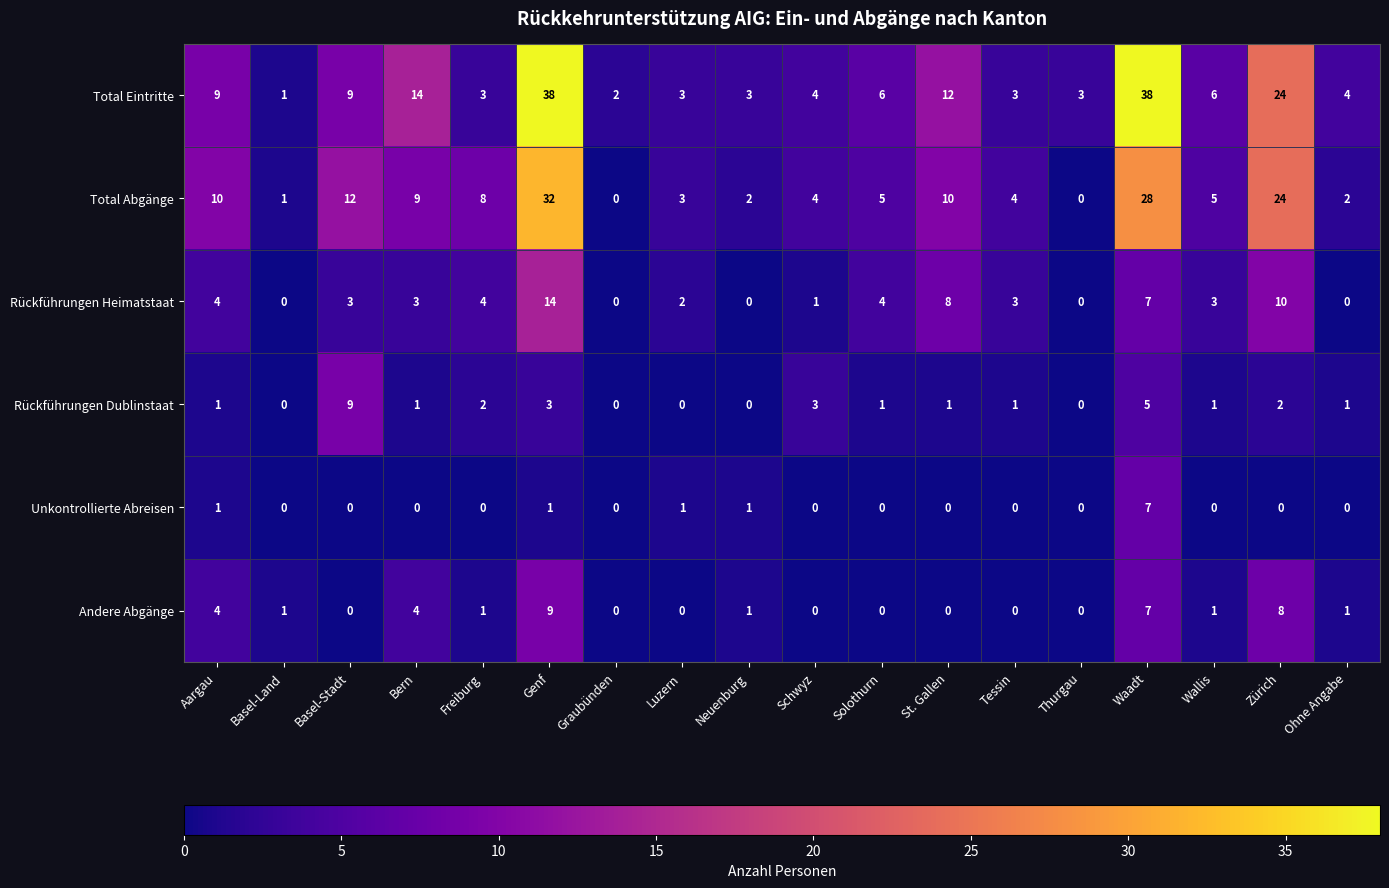

What is the difference between the maximum and minimum values in the Andere Abgänge series?

9